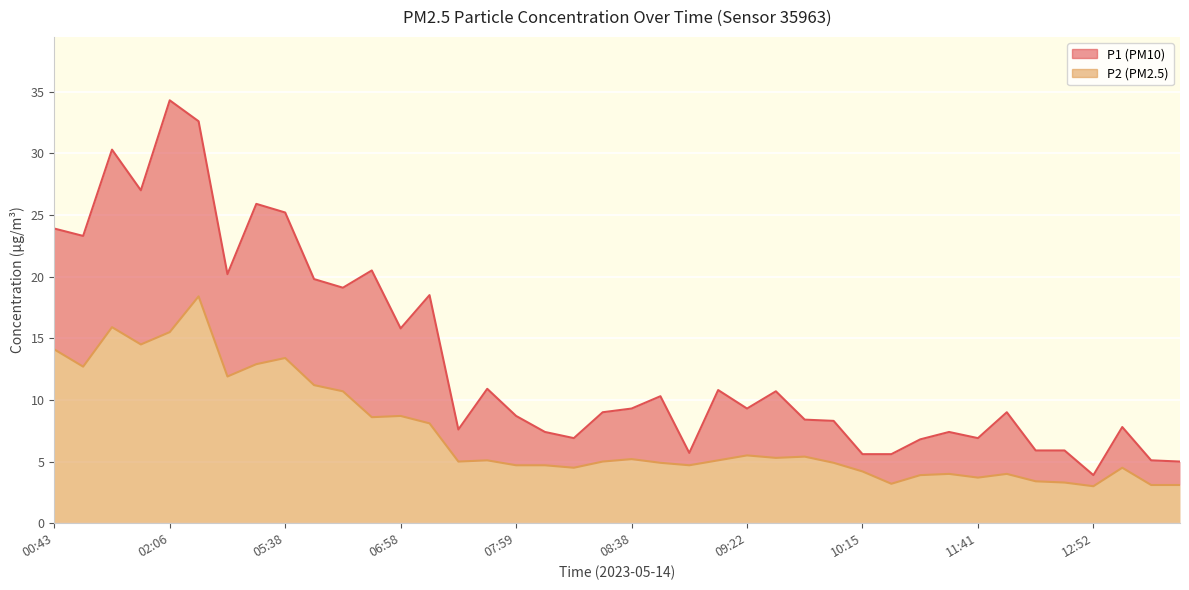

How many lines are shown in the chart?

2